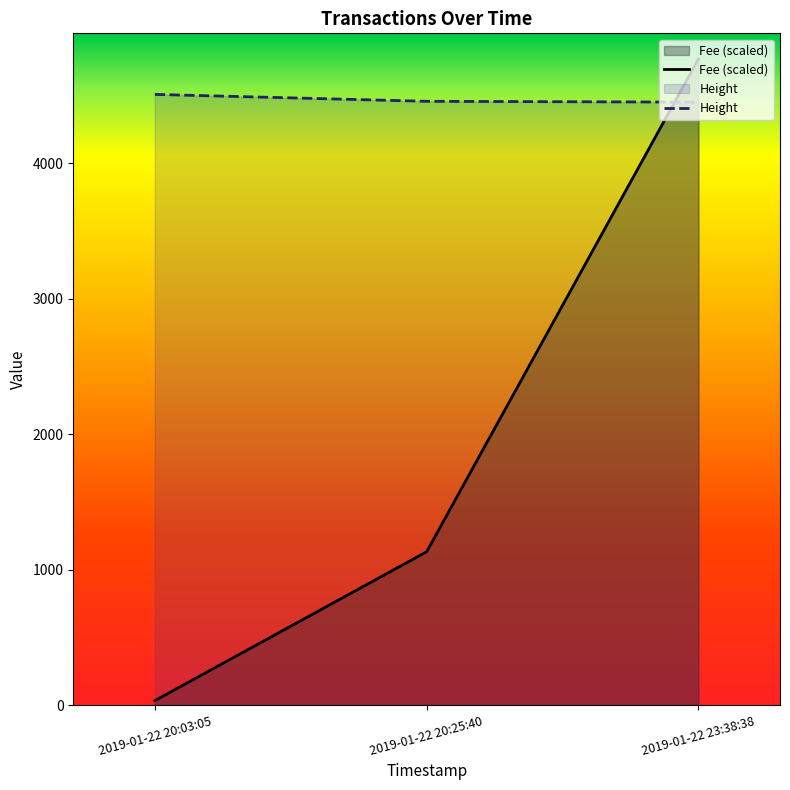

Does the chart display data point markers on the line(s)?

No